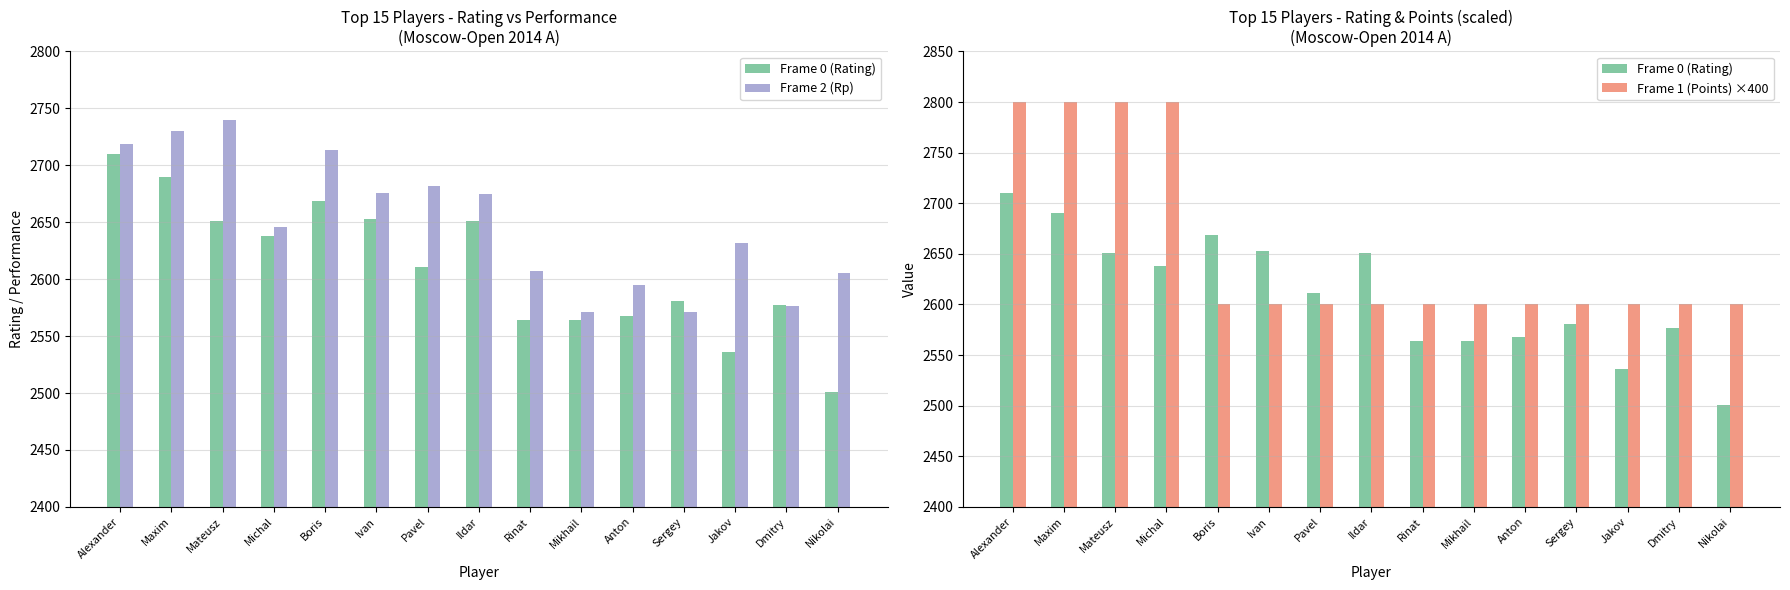

Reading left to right, transcribe all the data shown in this chart.

Frame 0 (Rating): Alexander=2710	Maxim=2690	Mateusz=2651	Michal=2638	Boris=2669	Ivan=2653	Pavel=2611	Ildar=2651	Rinat=2564	Mikhail=2564	Anton=2568	Sergey=2581	Jakov=2536	Dmitry=2577	Nikolai=2501
Frame 2 (Rp): Alexander=2719	Maxim=2730	Mateusz=2740	Michal=2646	Boris=2713	Ivan=2676	Pavel=2682	Ildar=2675	Rinat=2607	Mikhail=2571	Anton=2595	Sergey=2571	Jakov=2632	Dmitry=2576	Nikolai=2605
Frame 1 (Points) ×400: Alexander=2800	Maxim=2800	Mateusz=2800	Michal=2800	Boris=2600	Ivan=2600	Pavel=2600	Ildar=2600	Rinat=2600	Mikhail=2600	Anton=2600	Sergey=2600	Jakov=2600	Dmitry=2600	Nikolai=2600